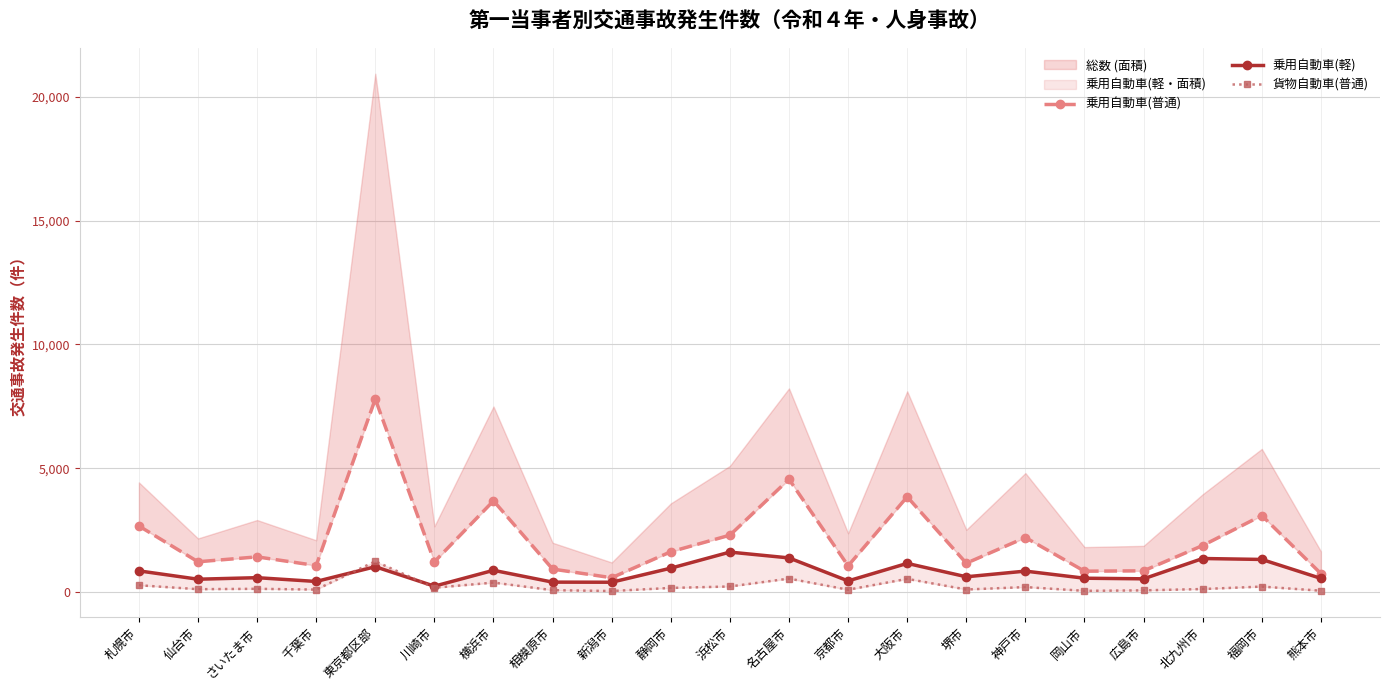

At 仙台市, list the series in order from largest to smallest.

乗用自動車(普通), 乗用自動車(軽), 貨物自動車(普通)